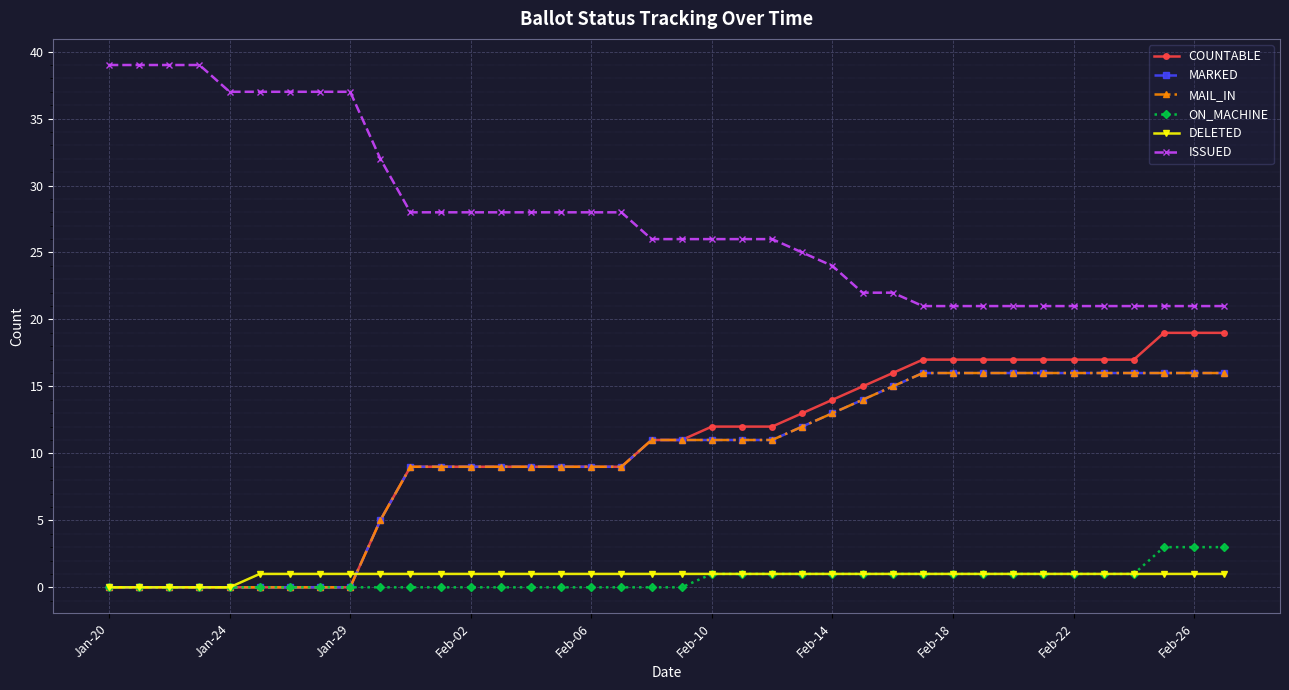

True or false: ON_MACHINE and MARKED intersect in this chart.

False